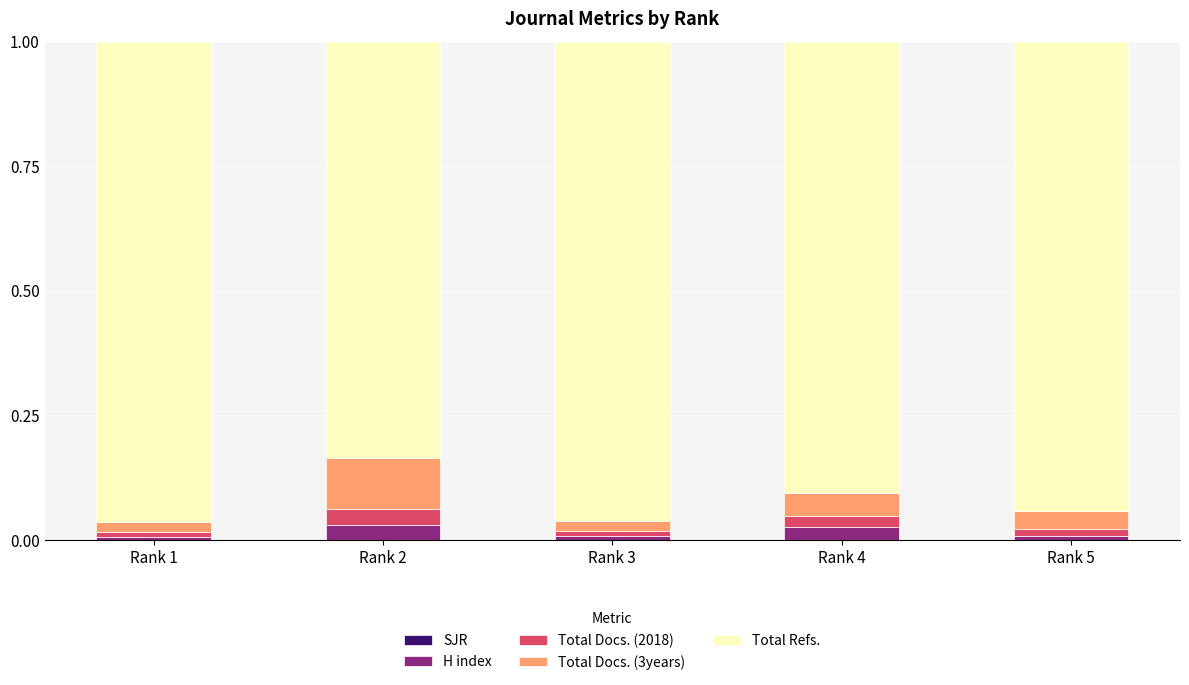

Rank the series at Rank 2 from lowest to highest value.

SJR, H index, Total Docs. (2018), Total Docs. (3years), Total Refs.